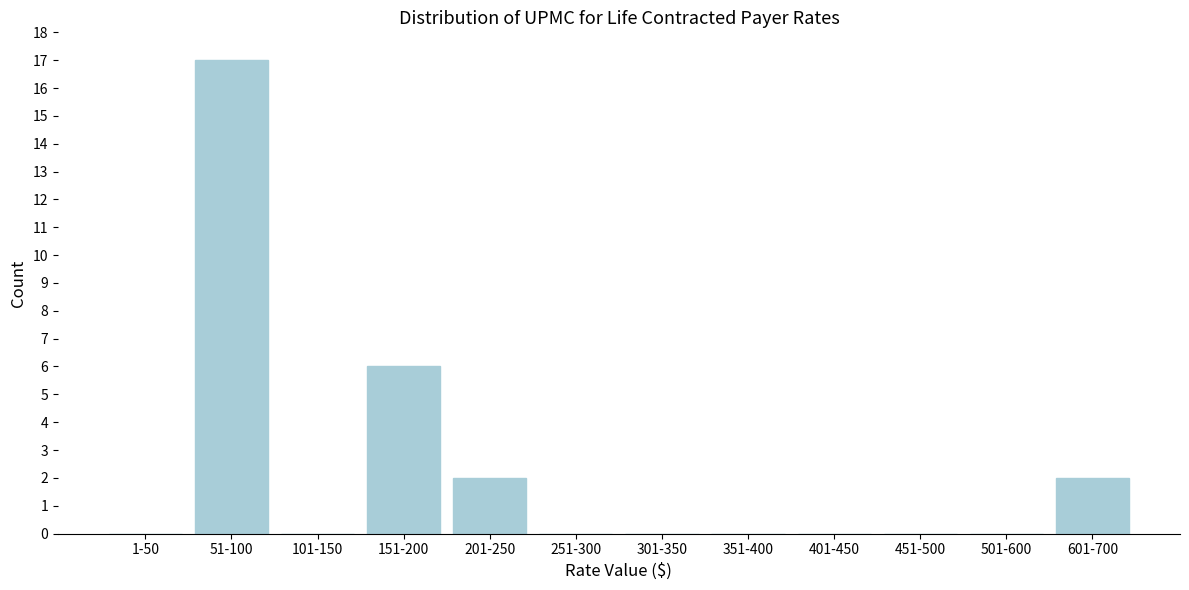

Reading left to right, transcribe all the data shown in this chart.

1-50=0	51-100=17	101-150=0	151-200=6	201-250=2	251-300=0	301-350=0	351-400=0	401-450=0	451-500=0	501-600=0	601-700=2